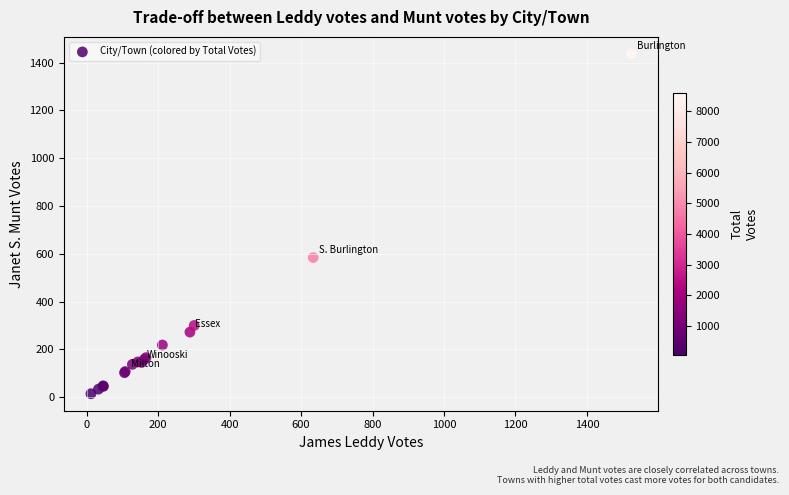

What Y value in the scatter plot is closest to 725?

584